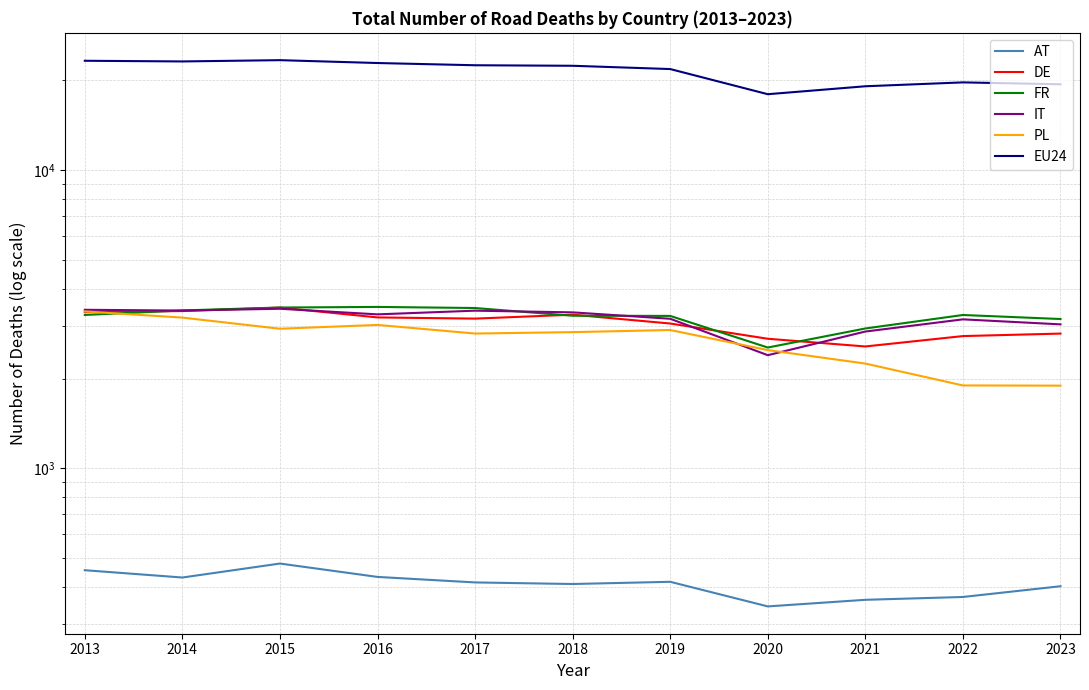

Does the chart display data point markers on the line(s)?

No